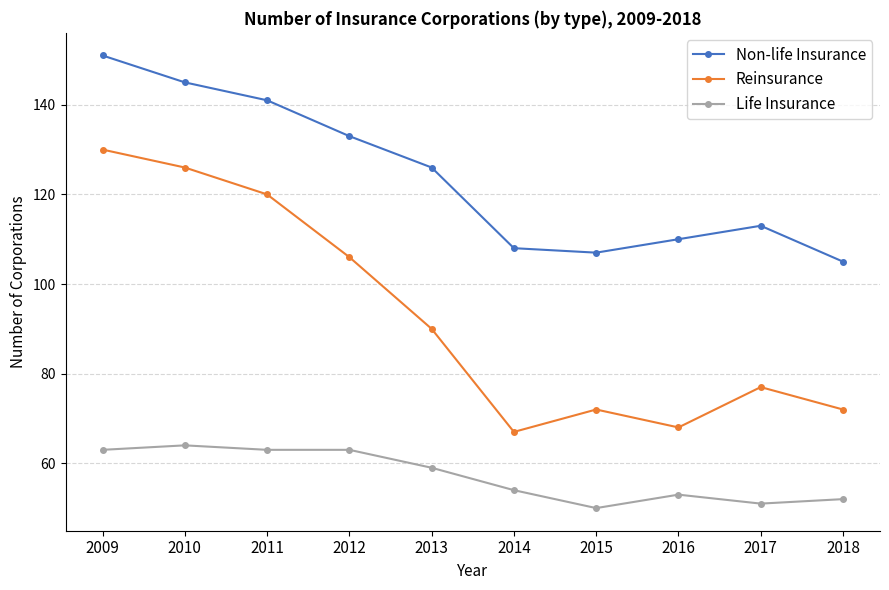

Which series changed the most between 2010 and 2012?

Reinsurance